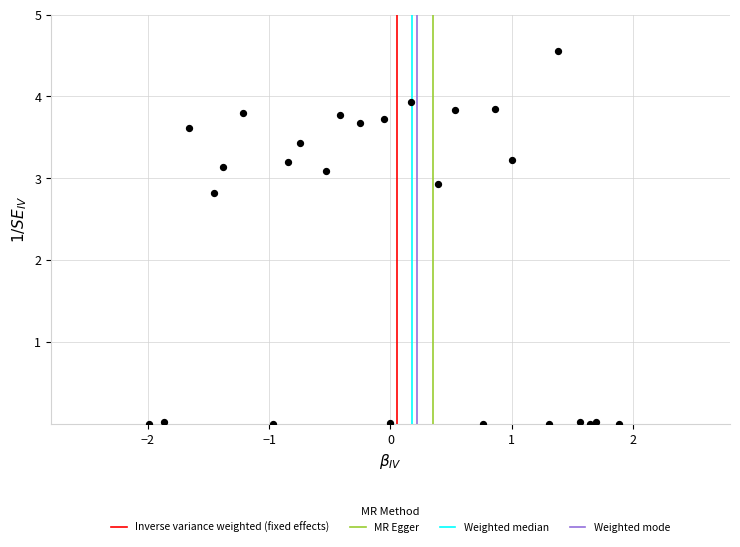

What Y value in the scatter plot is closest to 2?

2.8